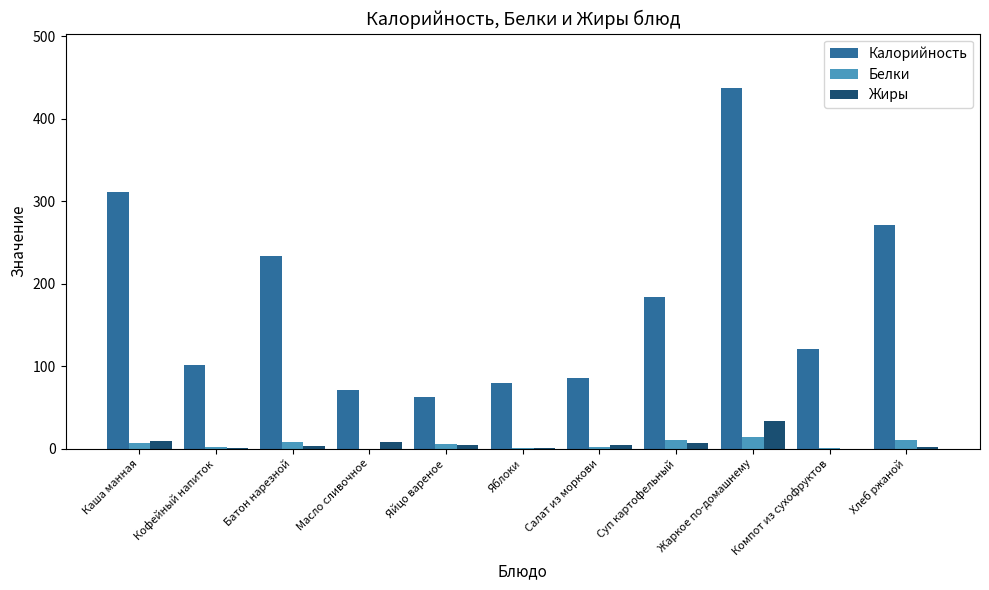

Which series changed the most between Салат из моркови and Хлеб ржаной?

Калорийность